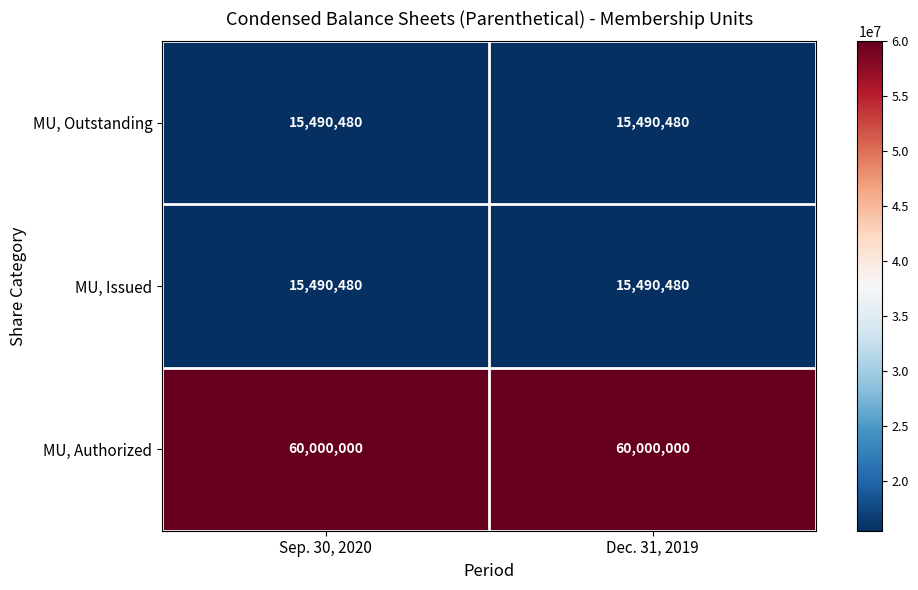

What is the spread (max minus min) of values at Sep. 30, 2020?

44509520